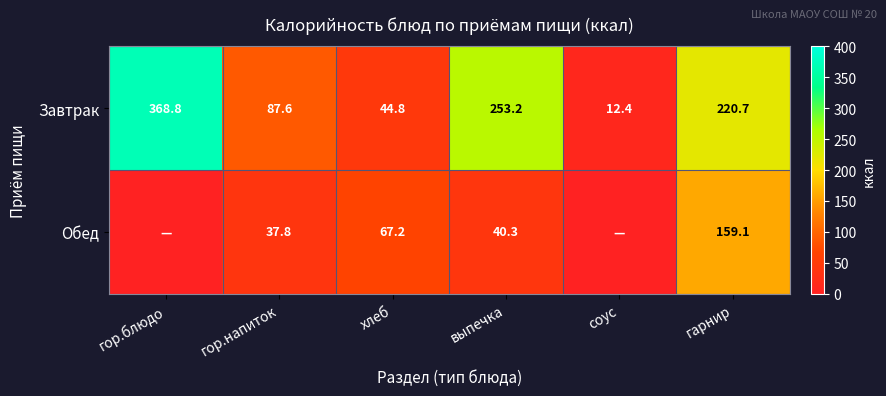

Rank the series at выпечка from highest to lowest value.

Завтрак, Обед